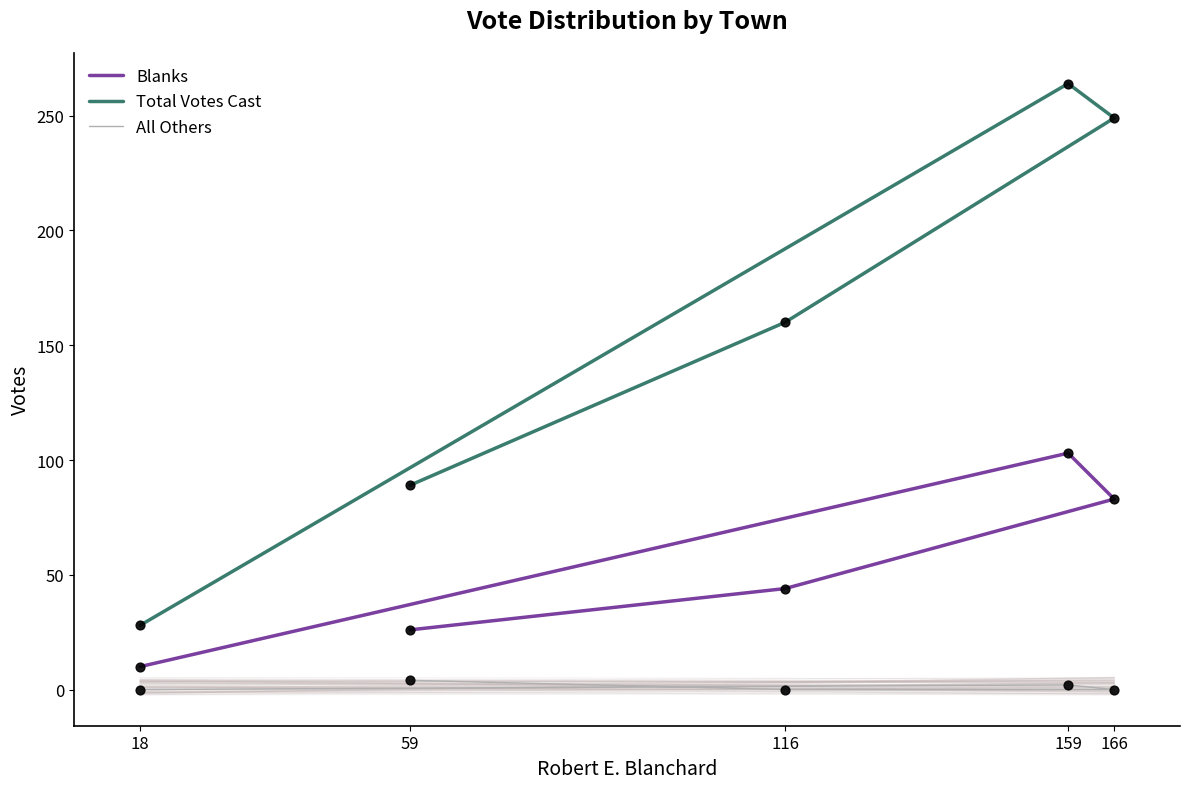

What are all the series names shown in the legend?

Blanks, Total Votes Cast, All Others